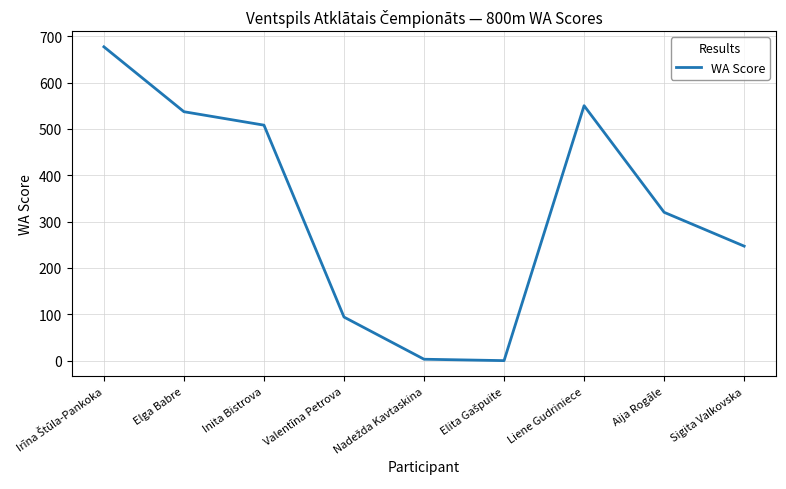

Is it true that the value at Aija Rogāle is 320?

True